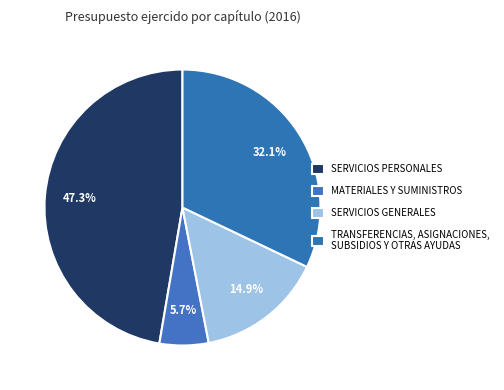

How many segments does this pie chart have?

4